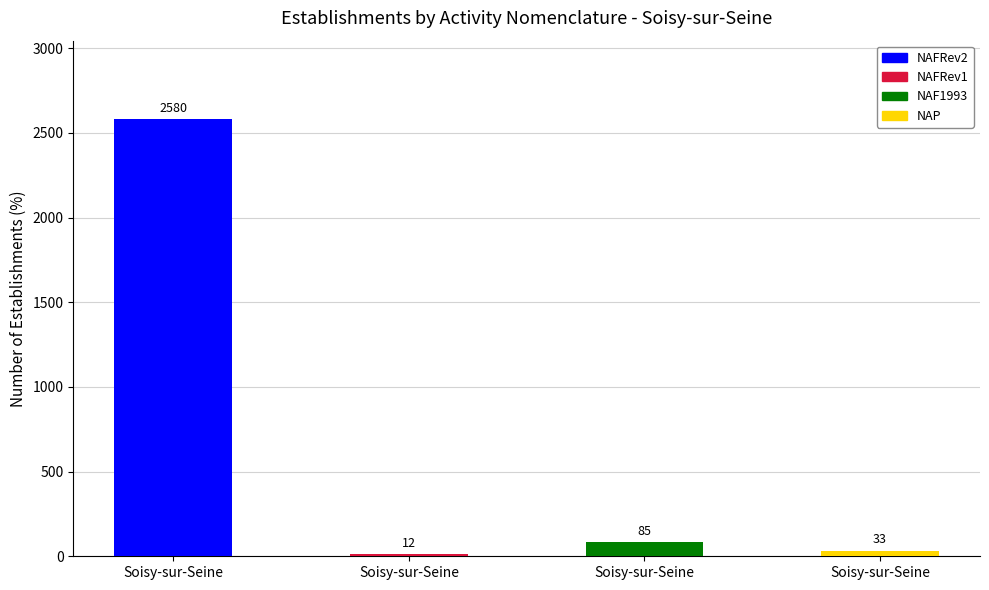

What is the label of the 2nd bar from the left?

NAFRev1